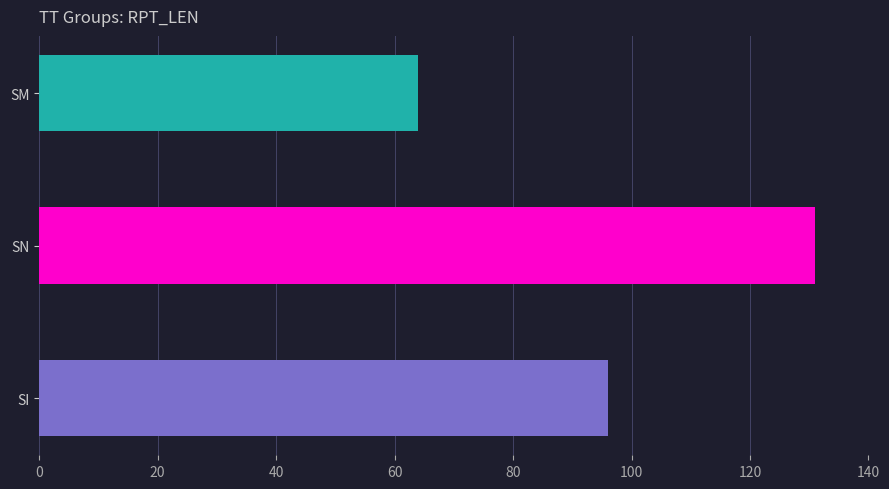

Reading right to left, extract all data points from this chart.

64	131	96